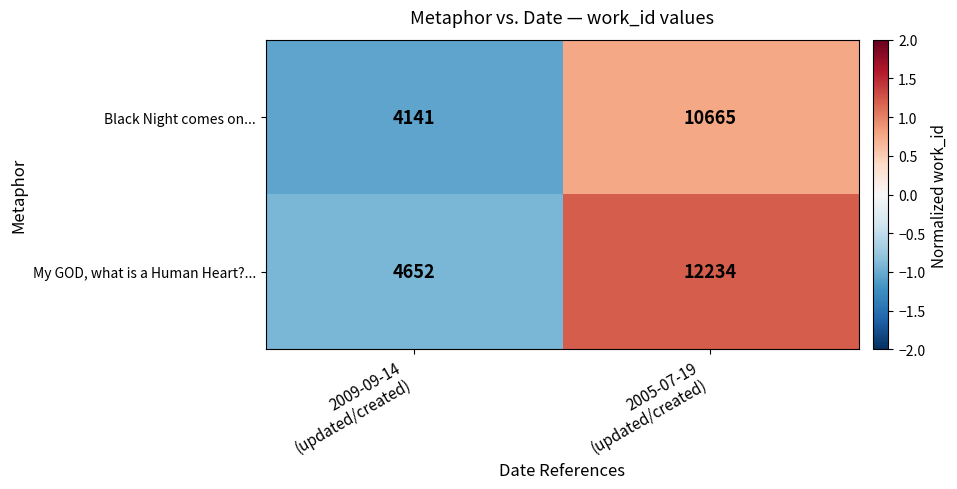

What is the difference between the maximum and minimum values in the My GOD, what is a Human Heart?... series?

7582